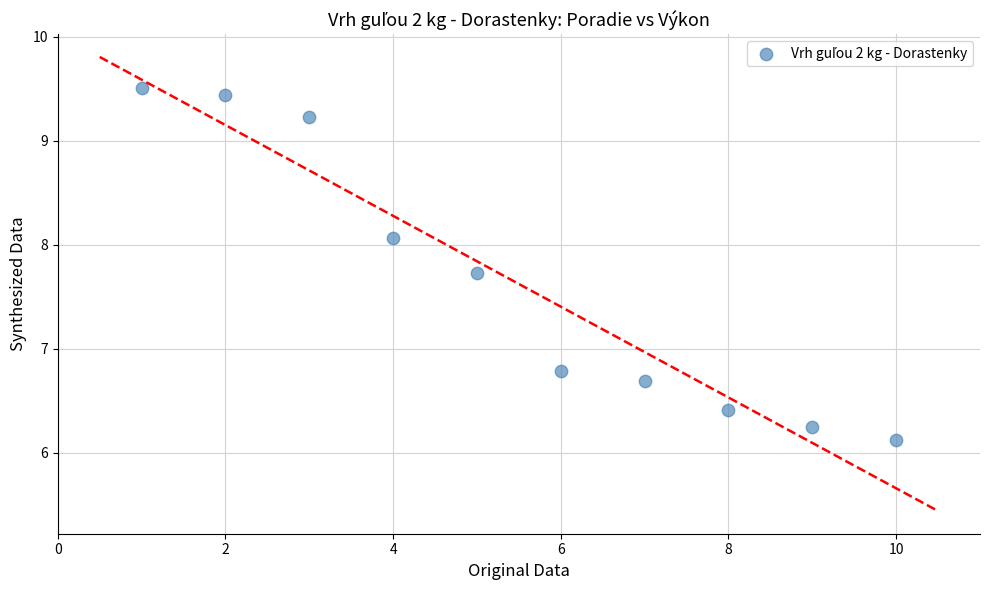

What is the average X value?

5.5